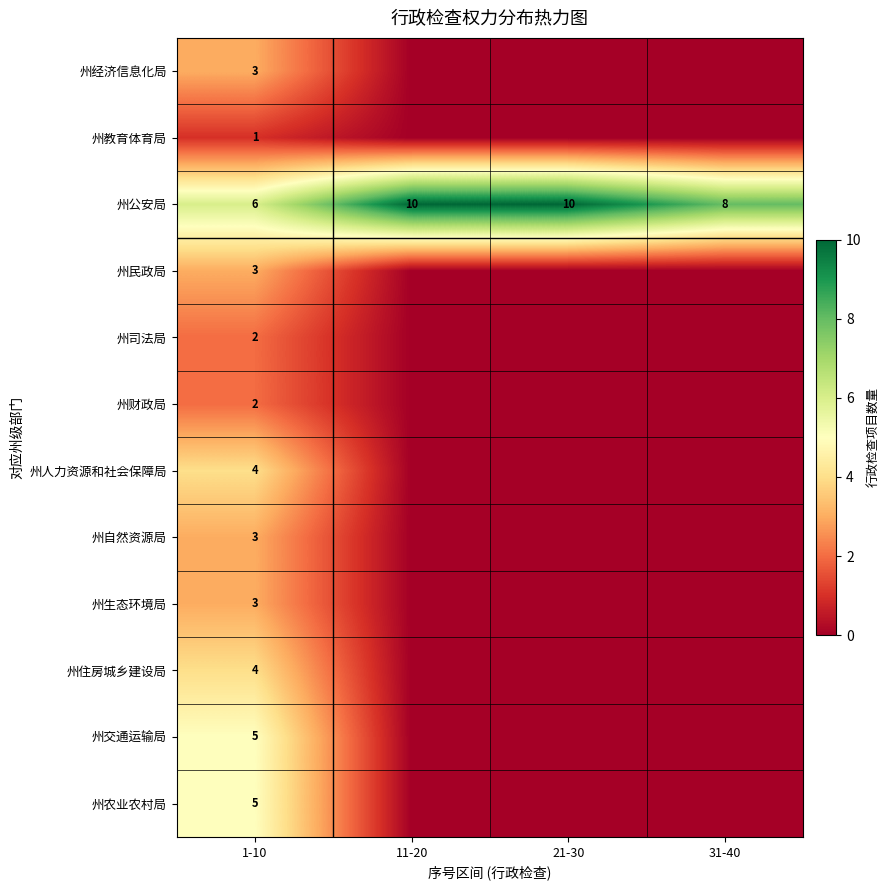

What is the total value across all series at 1-10?

41